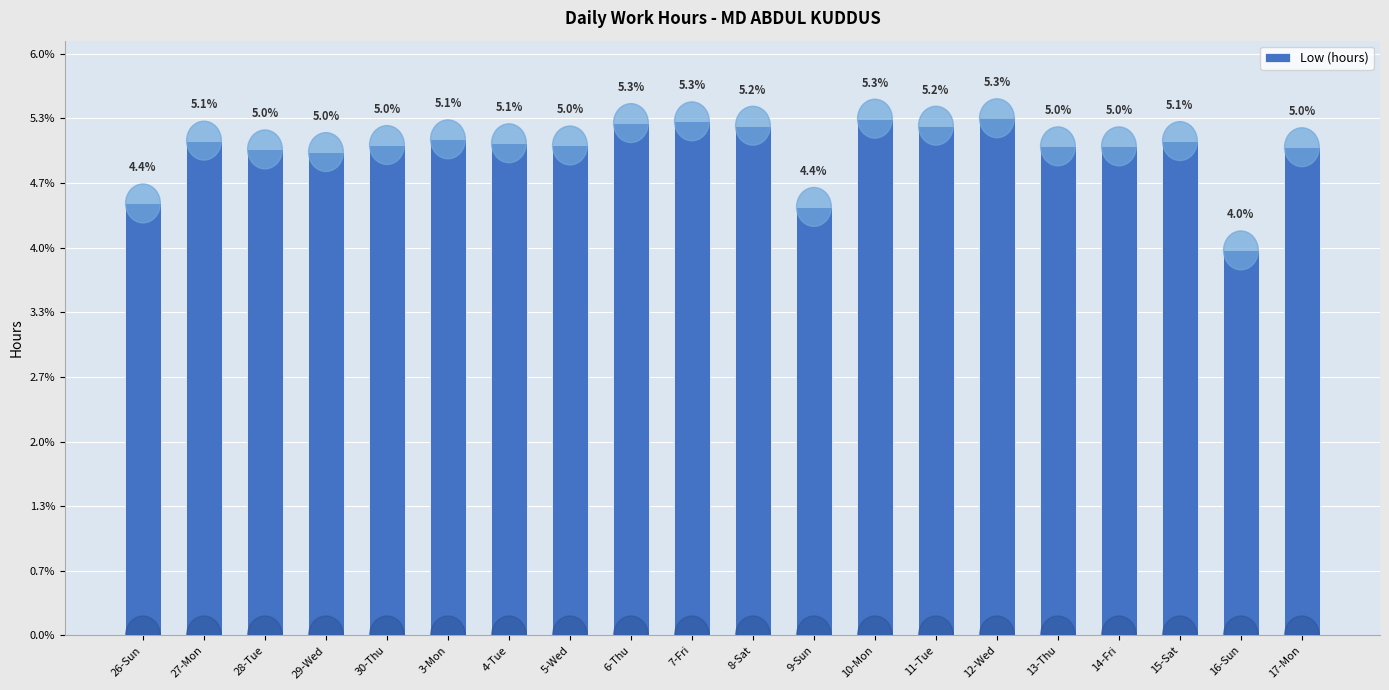

Between 7-Fri and 16-Sun, which is larger?

7-Fri